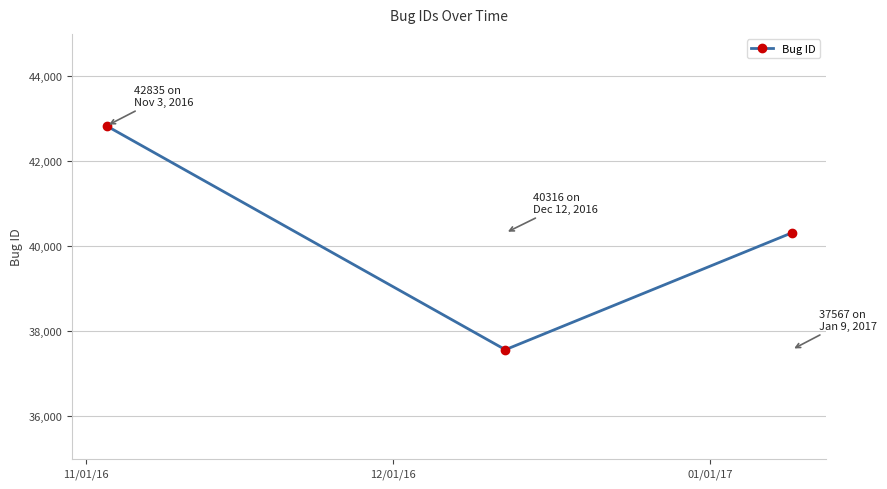

What is the average value?

40239